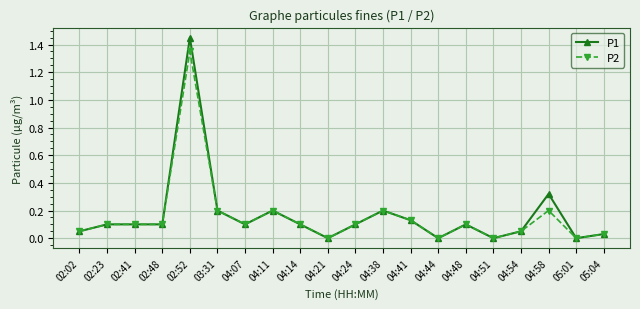

Which category has the highest value across all series?

02:52